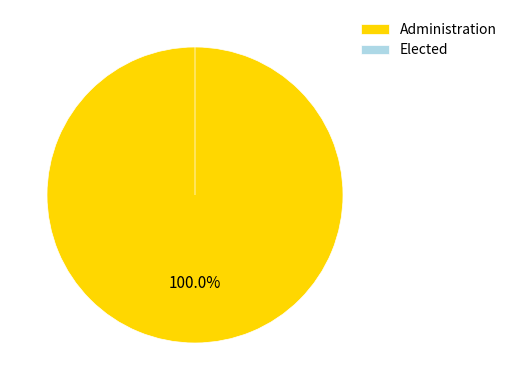

What portion of the pie excludes Building Official?

79.9%